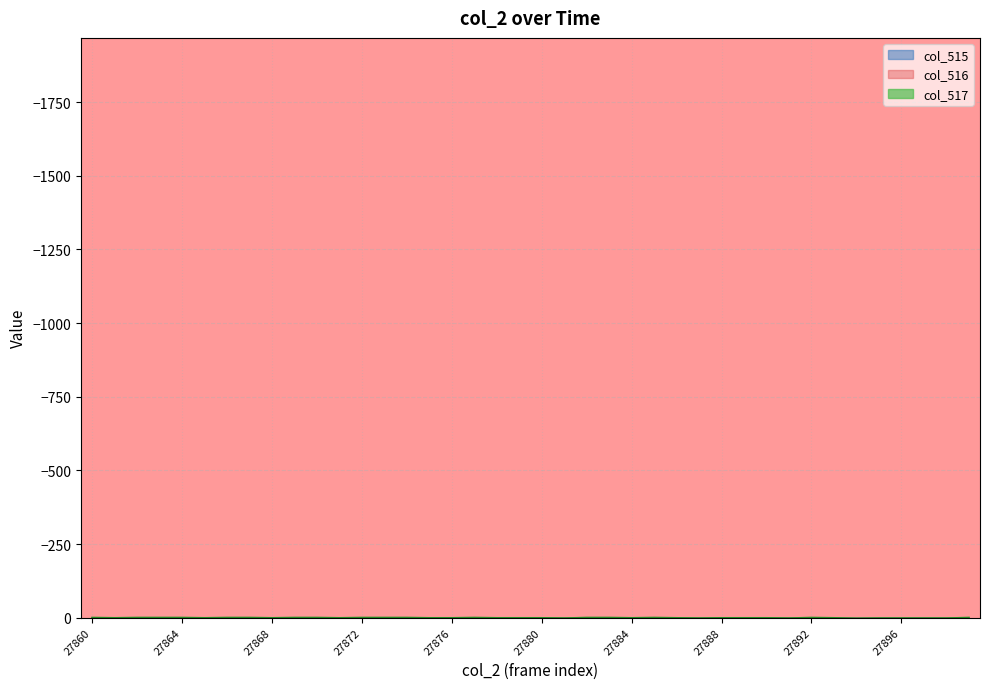

What is the difference between the col_516 values at 27887 and 27890?

101